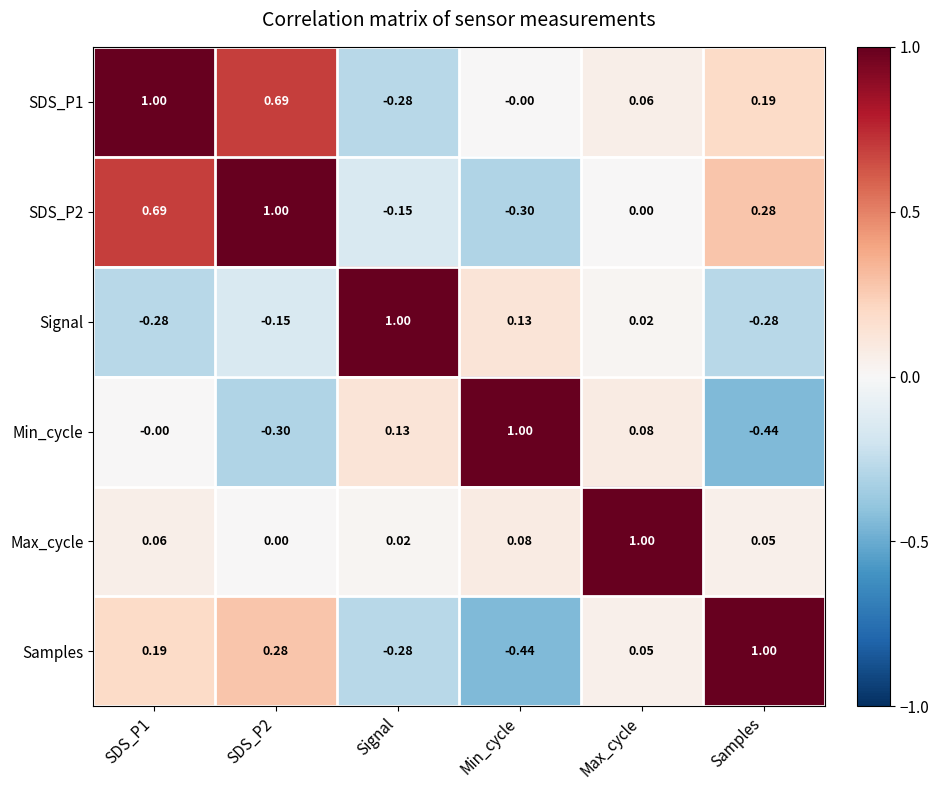

Is the value of SDS_P1 at Max_cycle greater than the value of Samples at Signal?

Yes